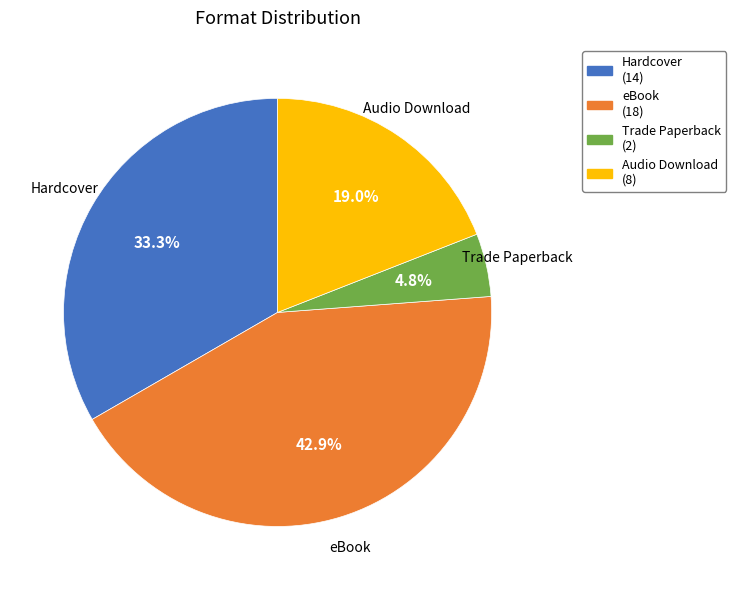

To the nearest percent, what portion does Audio Download represent?

19%